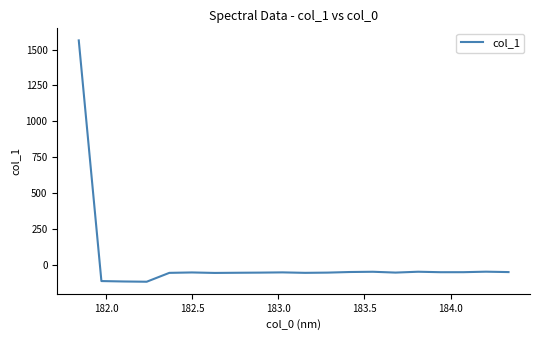

What is the difference between the second highest and minimum values?

70.1